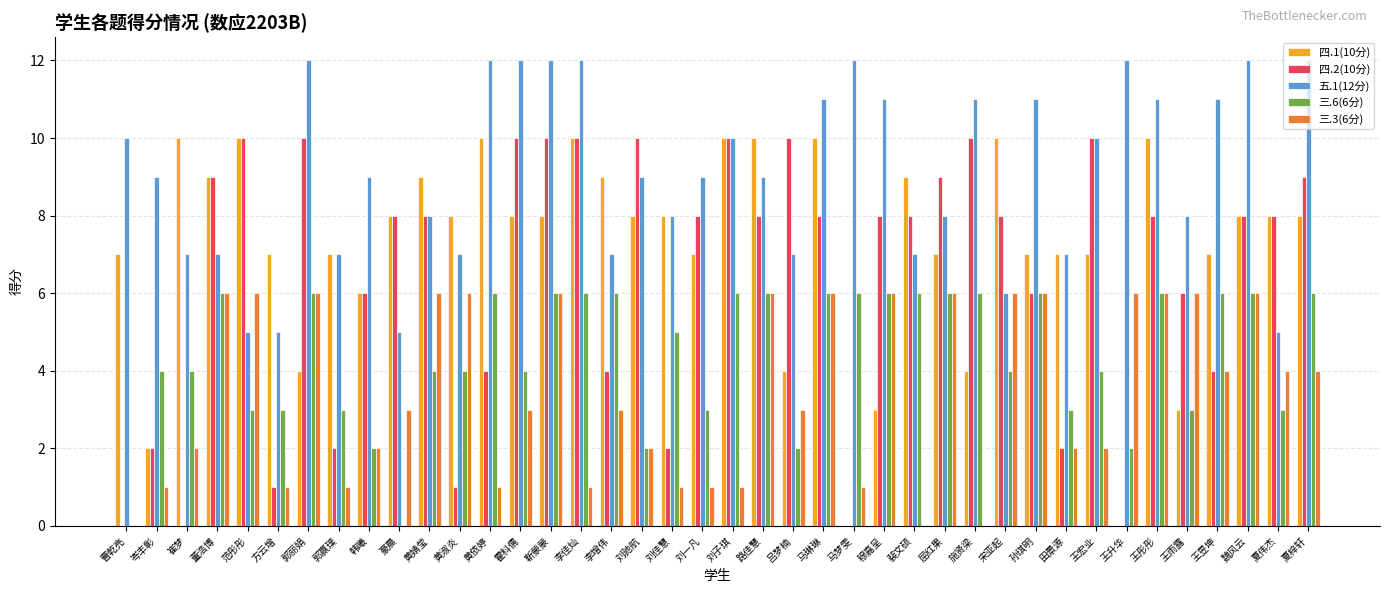

Reading left to right, list all the values displayed in this chart.

四.1(10分): 7	2	10	9	10	7	4	7	6	8	9	8	10	8	8	10	9	8	8	7	10	10	4	10	0	3	9	7	4	10	7	7	7	0	10	3	7	8	8	8
四.2(10分): 0	2	0	9	10	1	10	2	6	8	8	1	4	10	10	10	4	10	2	8	10	8	10	8	0	8	8	9	10	8	6	2	10	0	8	6	4	8	8	9
五.1(12分): 10	9	7	7	5	5	12	7	9	5	8	7	12	12	12	12	7	9	8	9	10	9	7	11	12	11	7	8	11	6	11	7	10	12	11	8	11	12	5	12
三.6(6分): 0	4	4	6	3	3	6	3	2	0	4	4	6	4	6	6	6	2	5	3	6	6	2	6	6	6	6	6	6	4	6	3	4	2	6	3	6	6	3	6
三.3(6分): 0	1	2	6	6	1	6	1	2	3	6	6	1	3	6	1	3	2	1	1	1	6	3	6	1	6	0	6	0	6	6	2	2	6	6	6	4	6	4	4